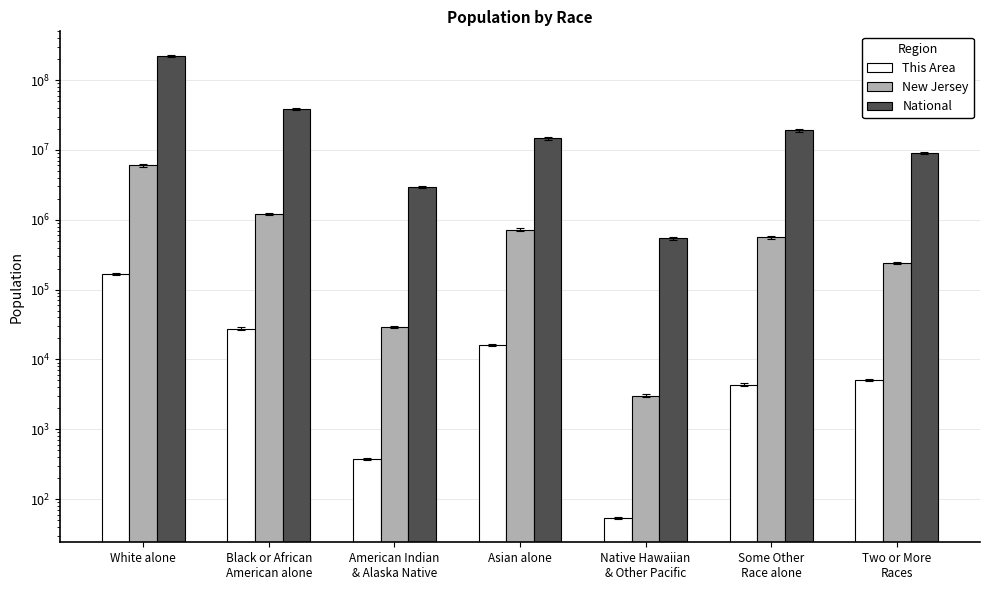

At which category does the chart reach its minimum across all series?

Native Hawaiian
& Other Pacific